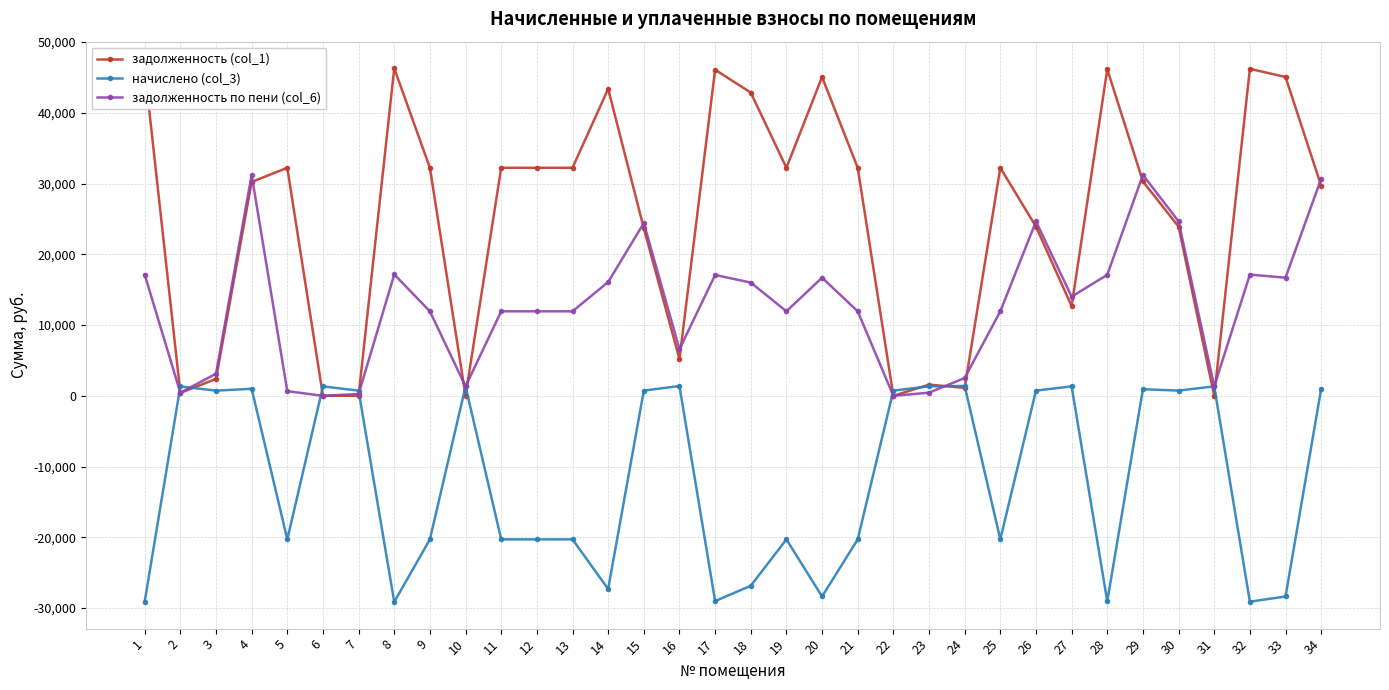

Is this an area chart (filled region under the line)?

No